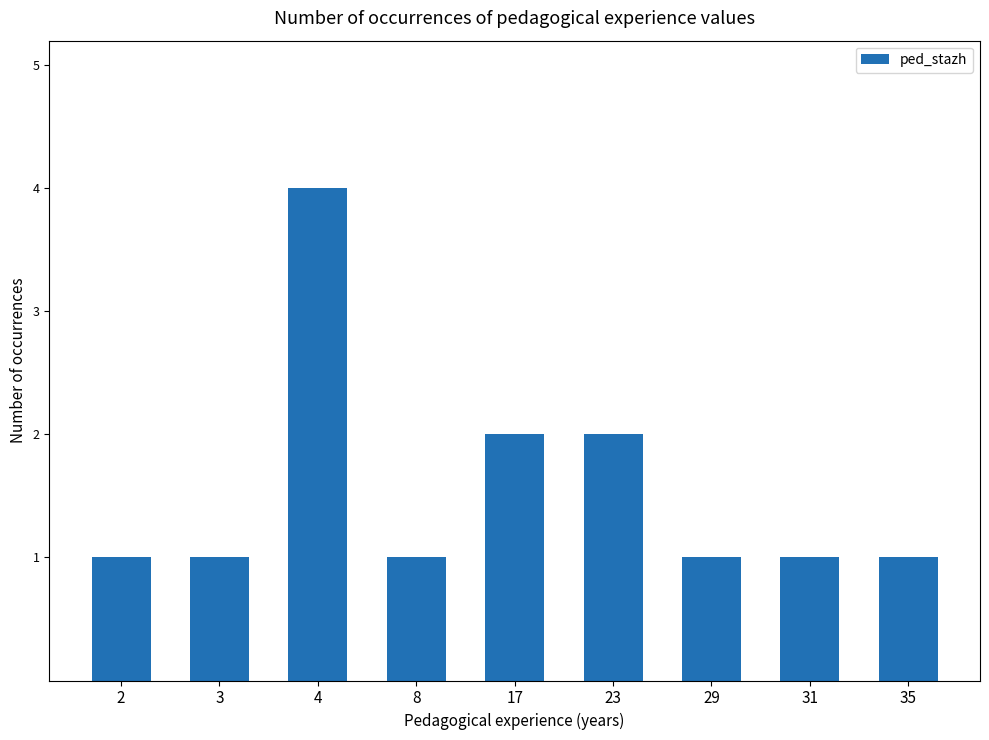

The value at 31 is 1. True or false?

True